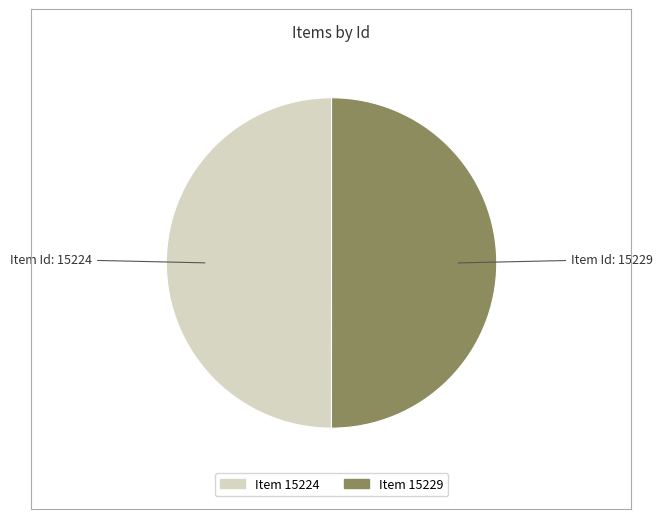

The Item 15229 slice represents 57% of the pie. True or false?

False